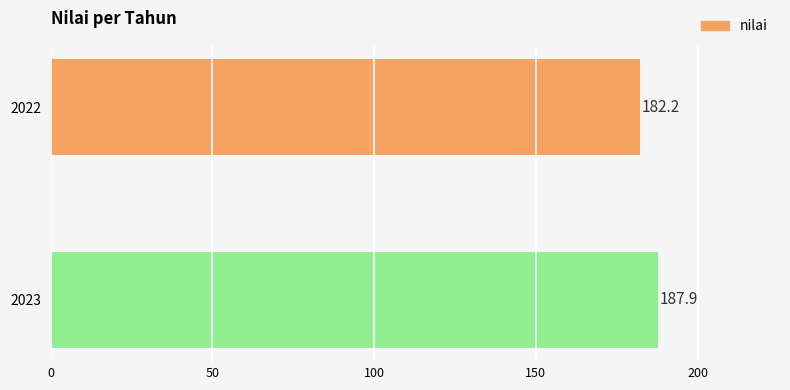

Approximately how many times larger is the value at 2023 compared to 2022?

1.0